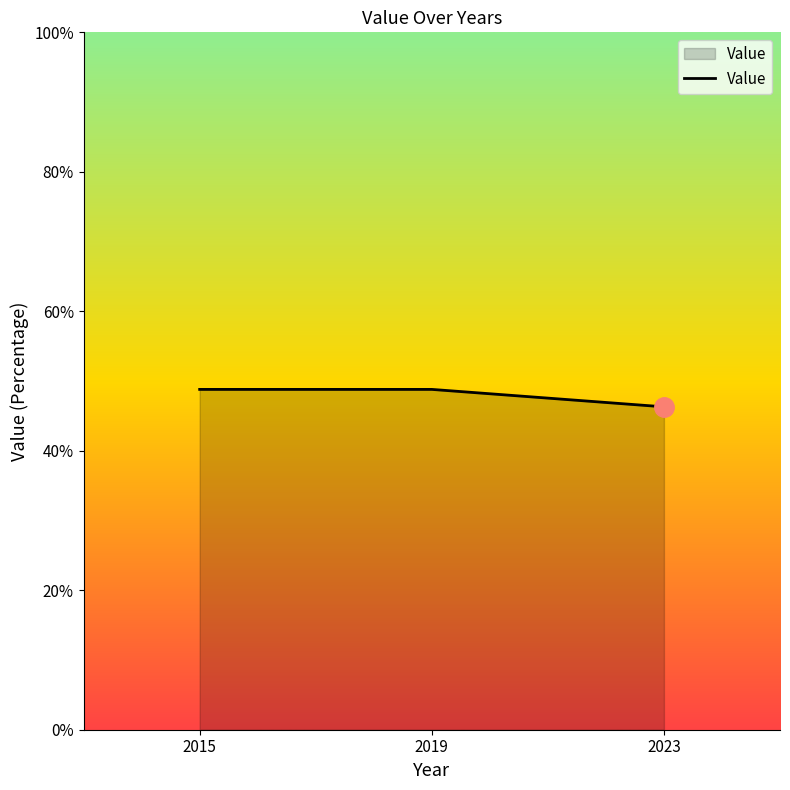

The chart shows a value of 10.3 at 2015. True or false?

False